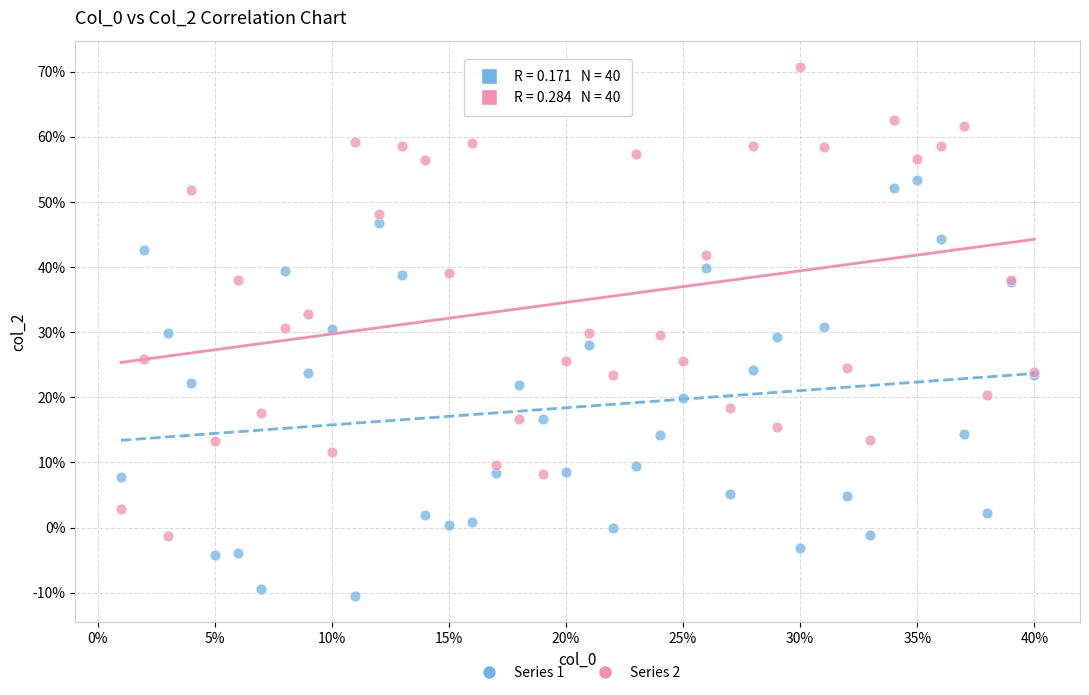

Which series contains the highest Y value?

Series 2